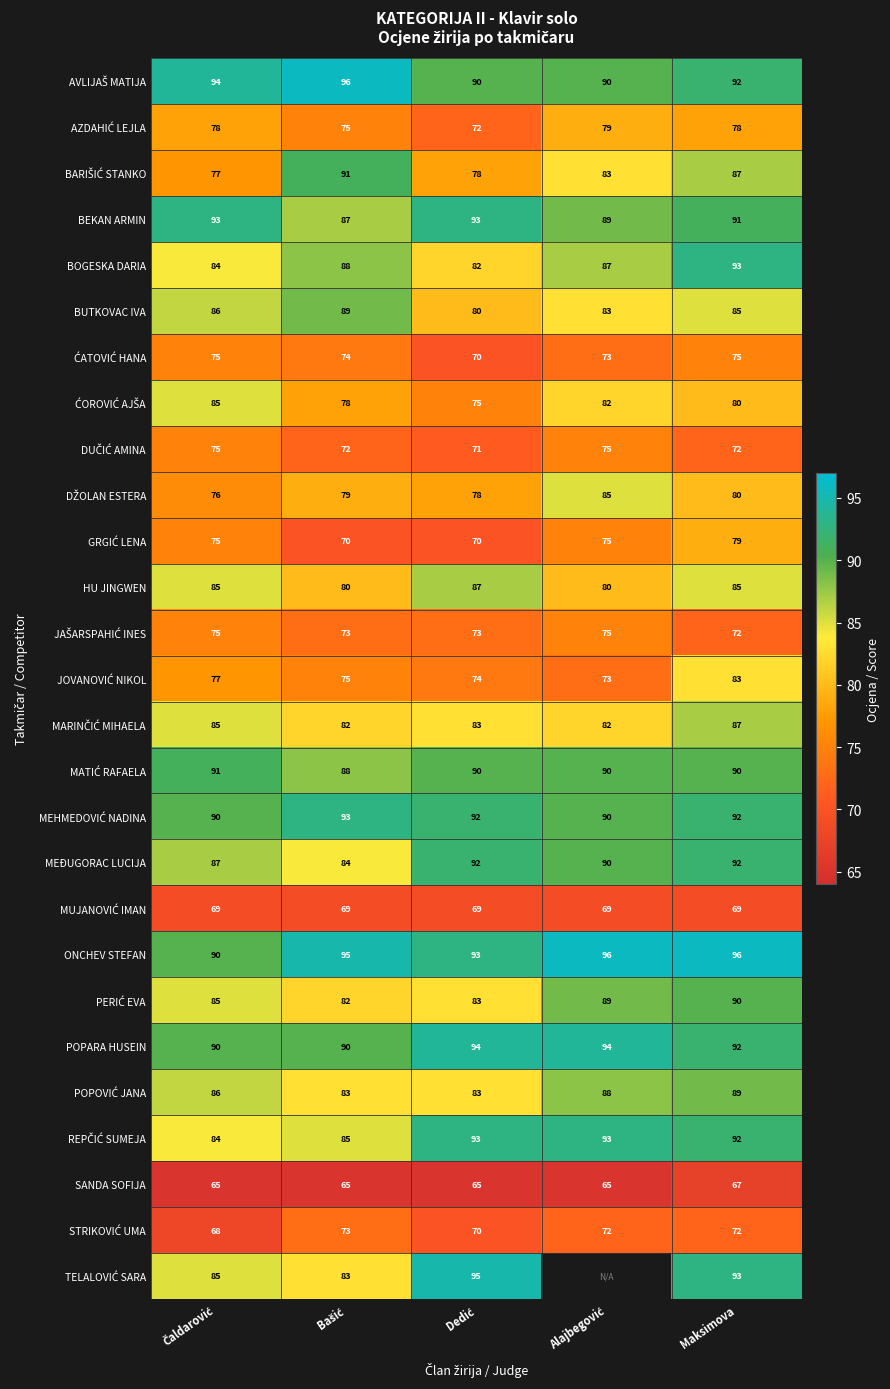

At which category is the sum across all series the highest?

Maksimova